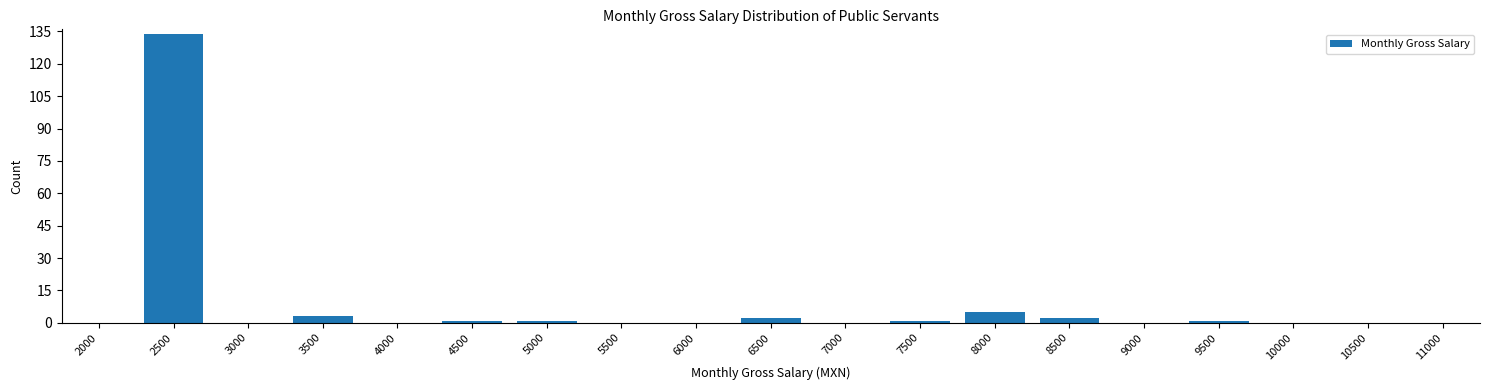

Reading left to right, list all the values displayed in this chart.

2000=0	2500=134	3000=0	3500=3	4000=0	4500=1	5000=1	5500=0	6000=0	6500=2	7000=0	7500=1	8000=5	8500=2	9000=0	9500=1	10000=0	10500=0	11000=0